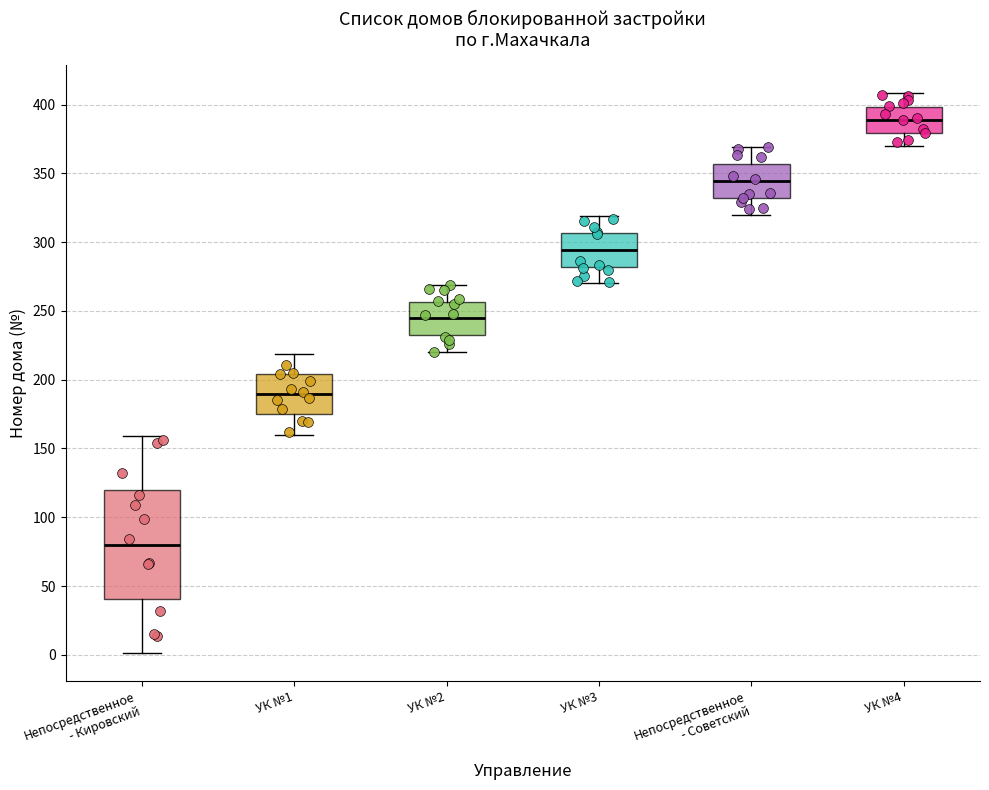

Reading left to right, read every box against the y-axis: the position of its median line, the range the box covers, and the ends of its whiskers. The values are not printed on the chart, so give them approximately, as read against the axis.

Непосредственное - Кировский: median 80, box 40 to 120, whiskers 0 to 160
УК №1: median 190, box 175 to 205, whiskers 160 to 220
УК №2: median 245, box 230 to 255, whiskers 220 to 270
УК №3: median 295, box 280 to 305, whiskers 270 to 320
Непосредственное - Советский: median 345, box 330 to 355, whiskers 320 to 370
УК №4: median 390, box 380 to 400, whiskers 370 to 410